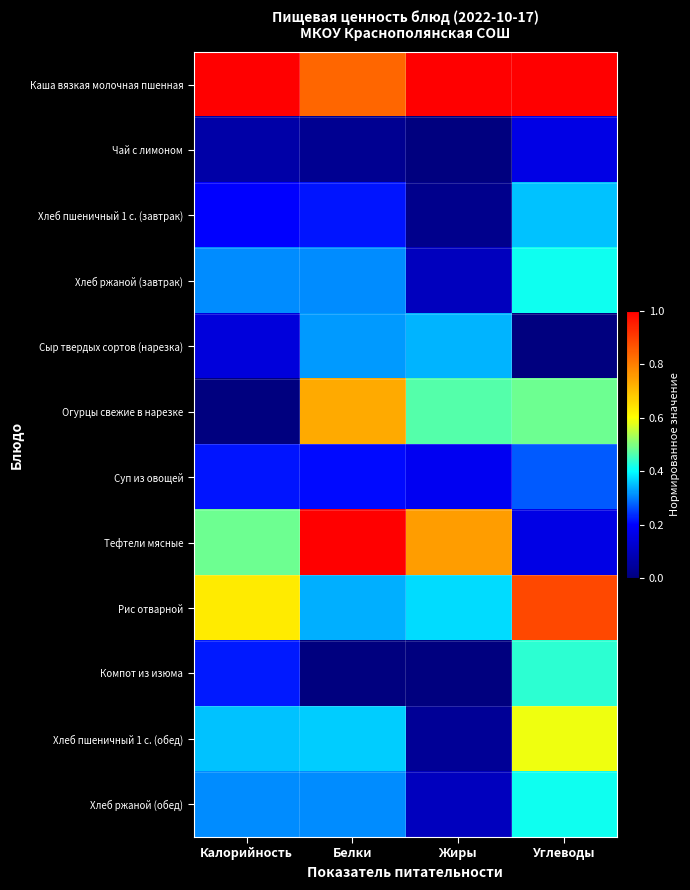

How many series are shown in this chart?

12